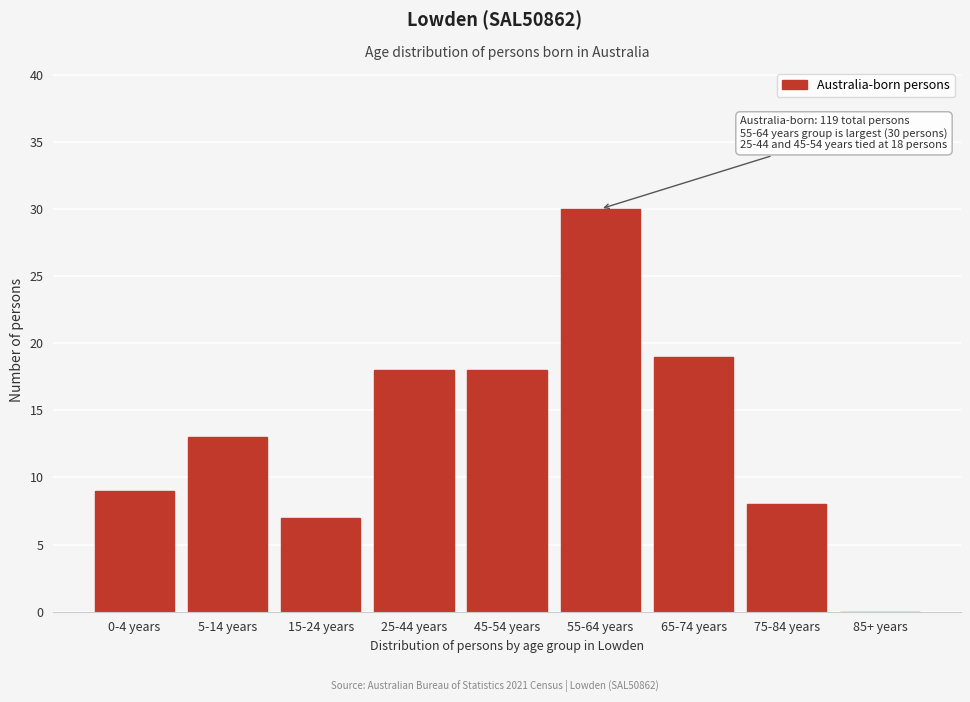

Reading left to right, what are all the values shown in this chart?

0-4 years=9	5-14 years=13	15-24 years=7	25-44 years=18	45-54 years=18	55-64 years=30	65-74 years=19	75-84 years=8	85+ years=0